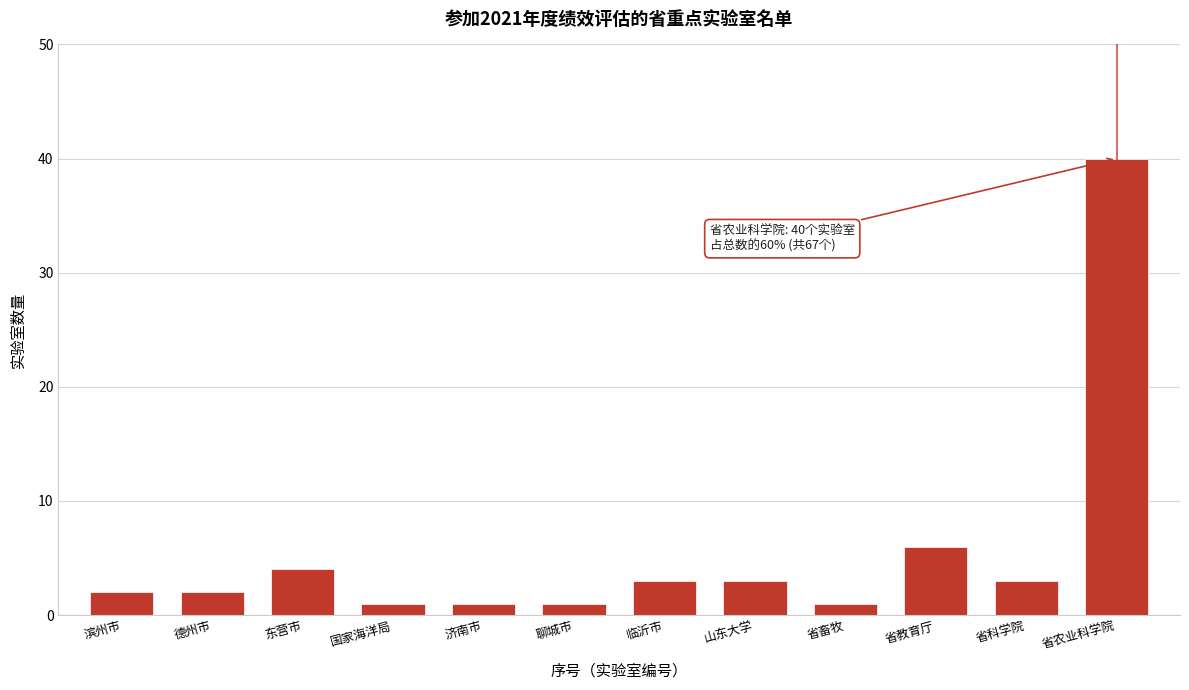

Reading left to right, extract all data points from this chart.

2	2	4	1	1	1	3	3	1	6	3	40